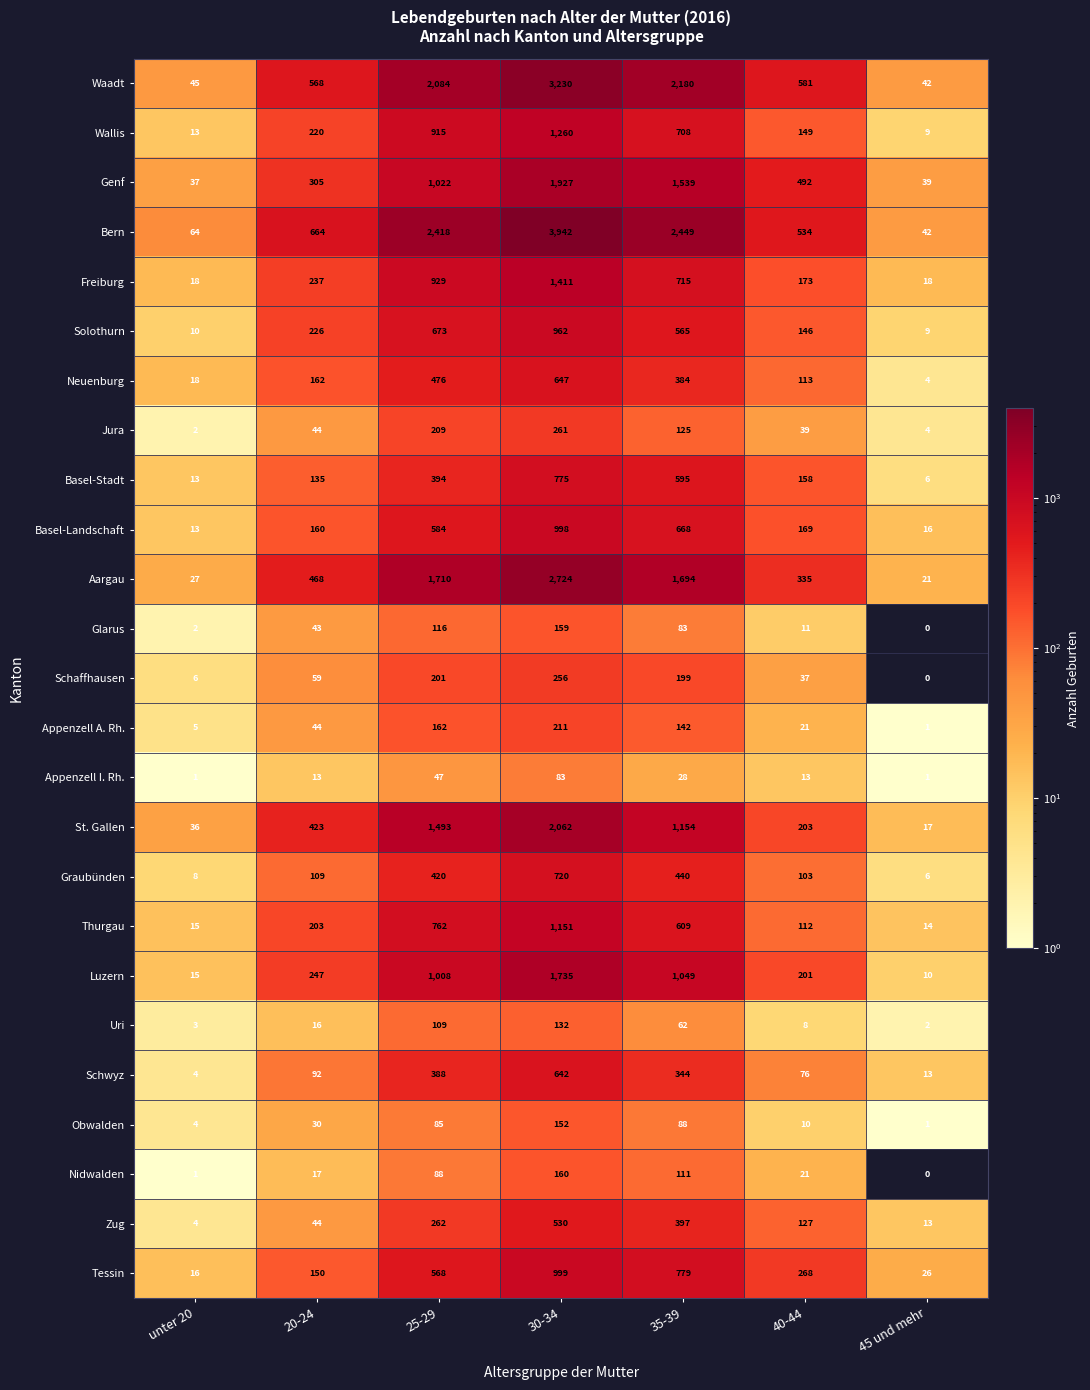

The value of St. Gallen at 45 und mehr is 27. True or false?

False